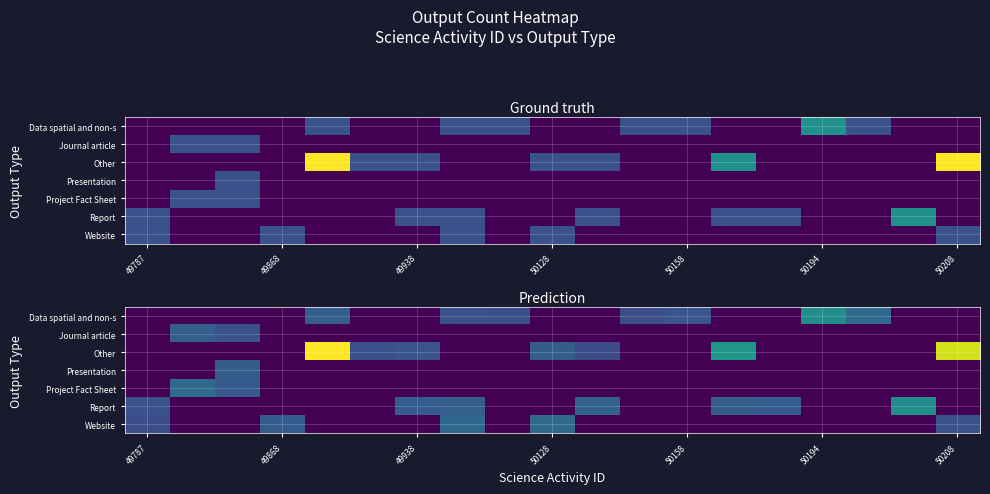

The Data spatial and non-s series shows 0.0 at 49938. True or false?

True